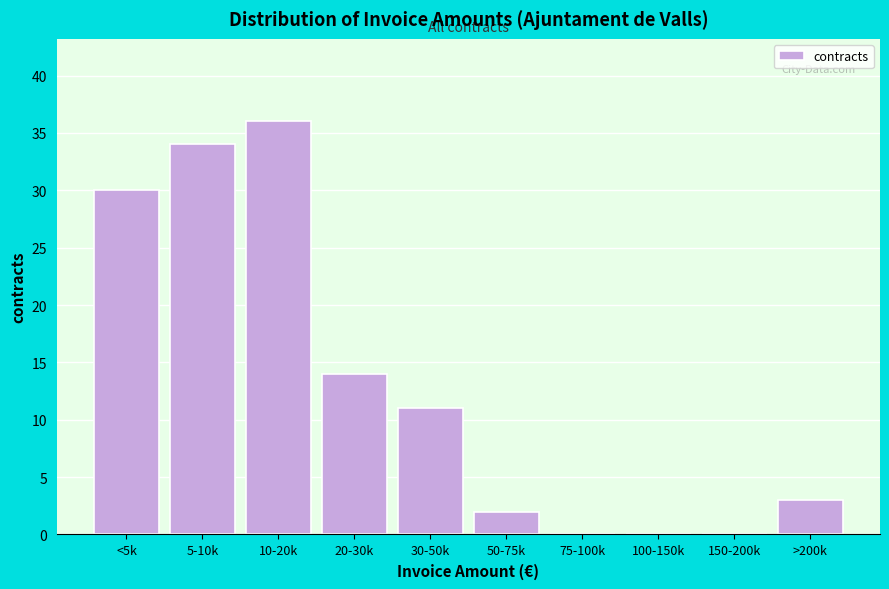

Reading left to right, list all the values displayed in this chart.

<5k=30	5-10k=34	10-20k=36	20-30k=14	30-50k=11	50-75k=2	75-100k=0	100-150k=0	150-200k=0	>200k=3